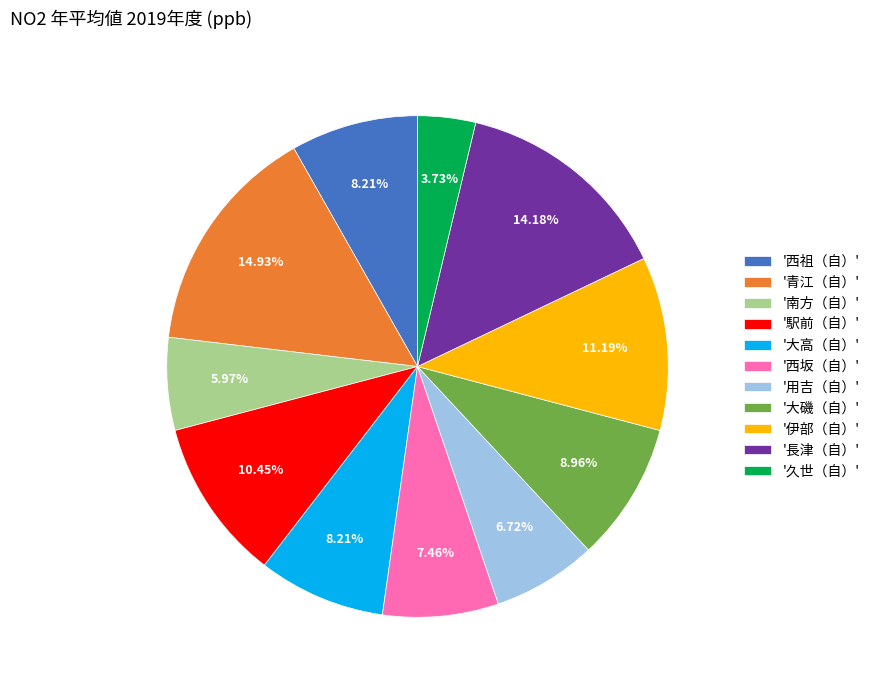

Between '西祖（自）' and '久世（自）', which is larger?

'西祖（自）'